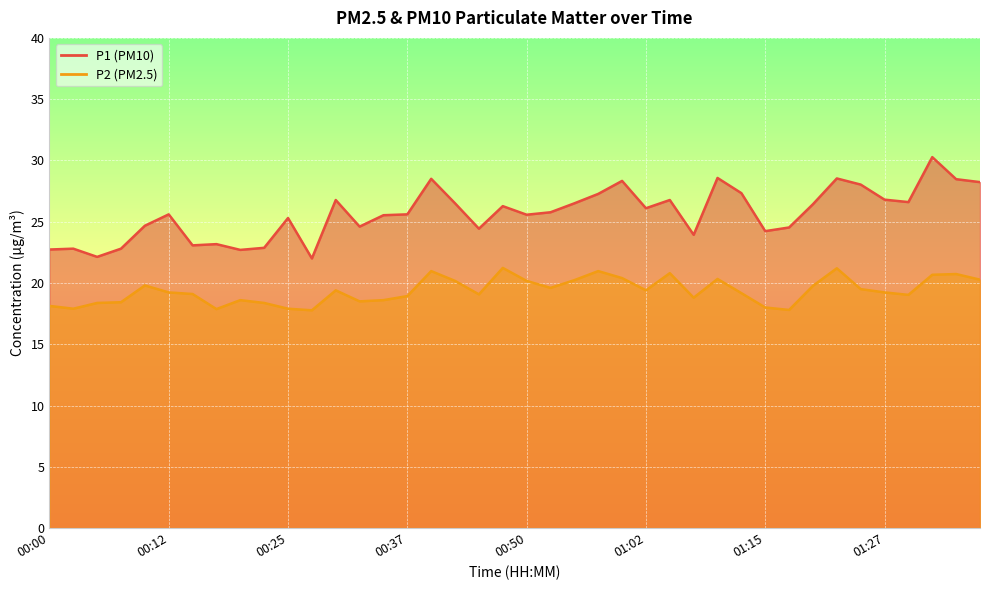

Is it true that P2 equals 20.4 at 01:00?

True